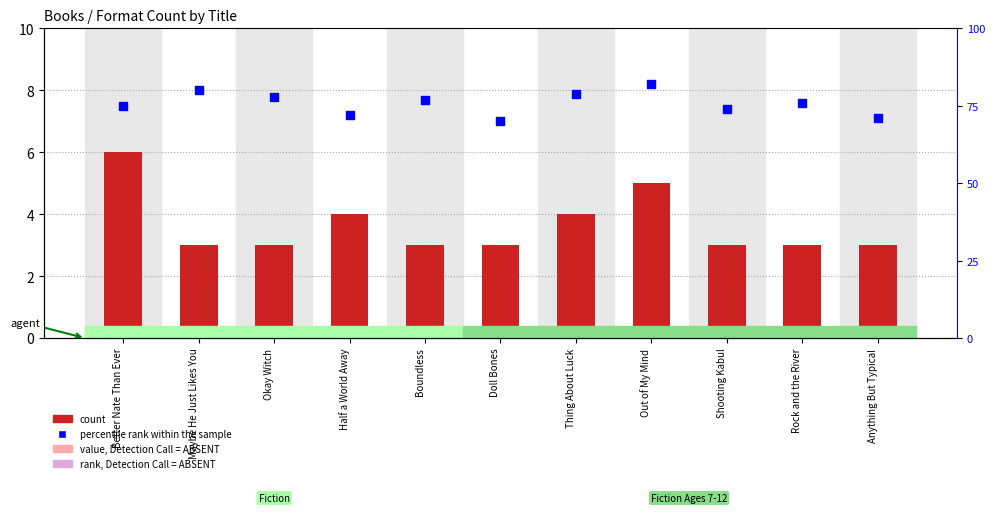

Which series has the widest spread of Y values?

percentile rank within the sample